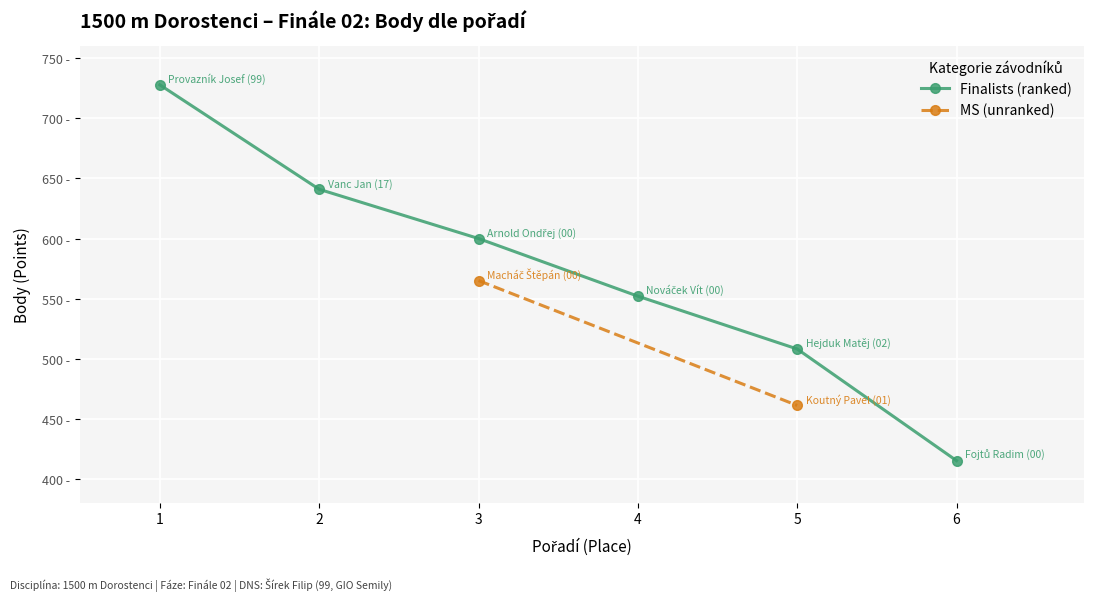

The value at 1 is 728. True or false?

True